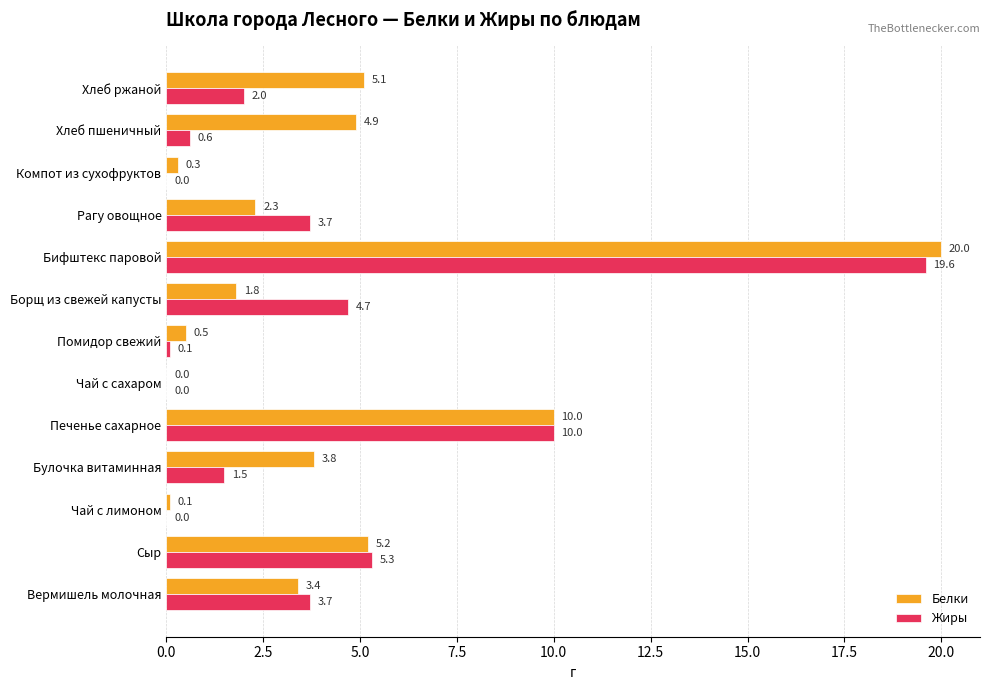

What is the sum of all Жиры values?

51.2